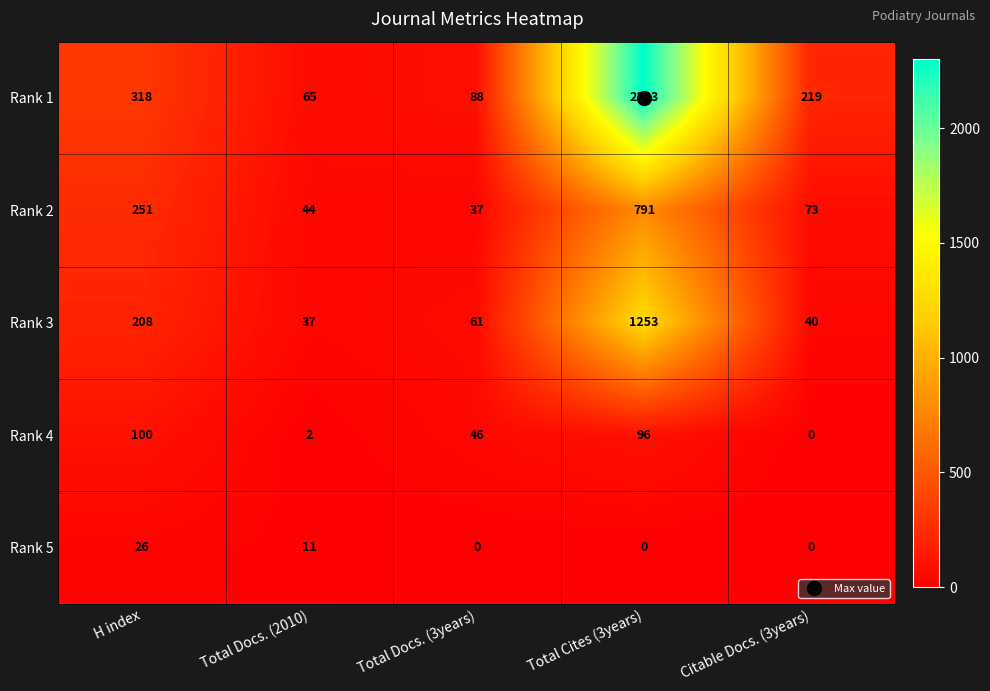

At which label does Rank 4 reach its minimum?

Citable Docs. (3years)